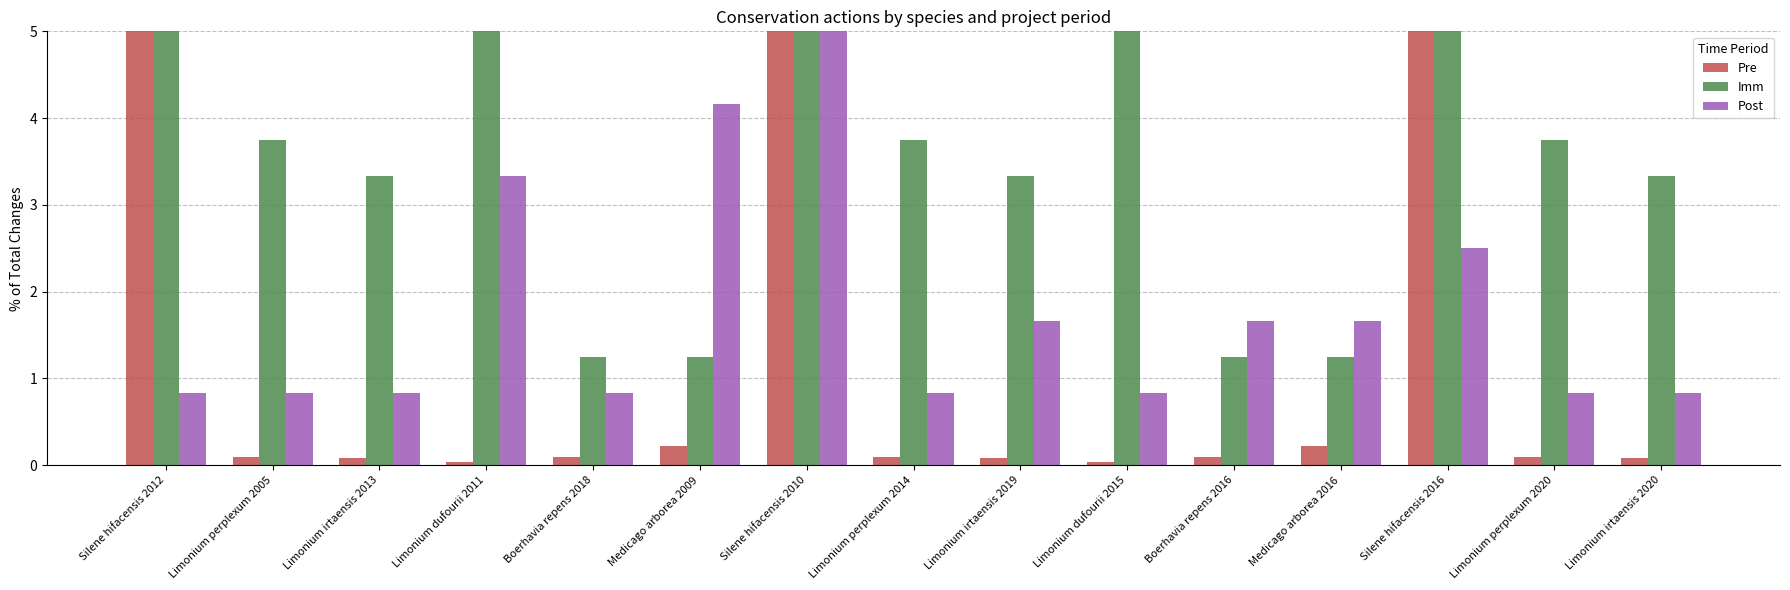

The Imm series shows 3.3 at Limonium irtaensis 2019. True or false?

True